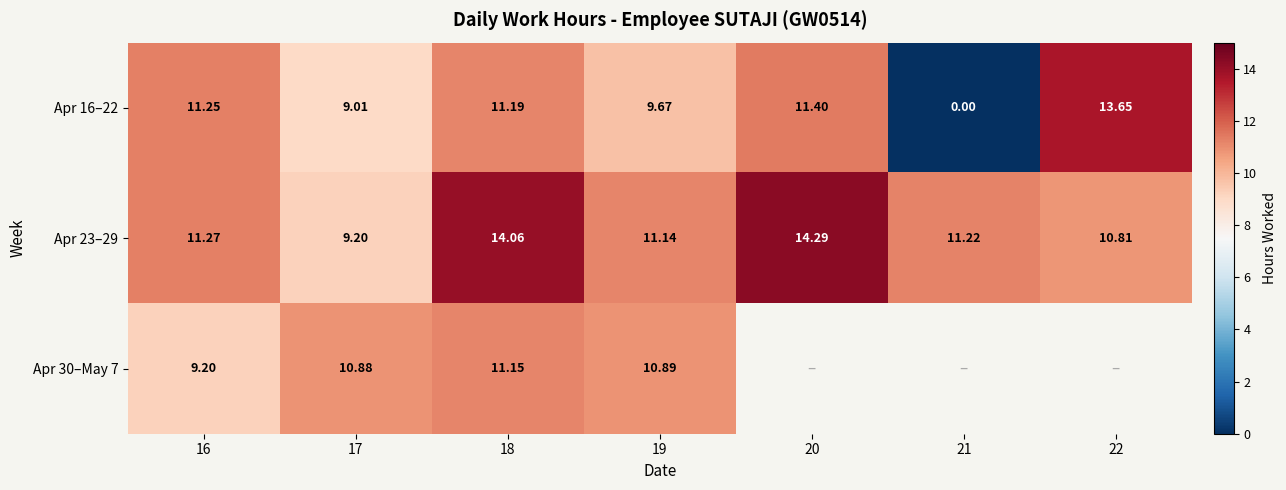

At how many categories does at least one series exceed 9?

7